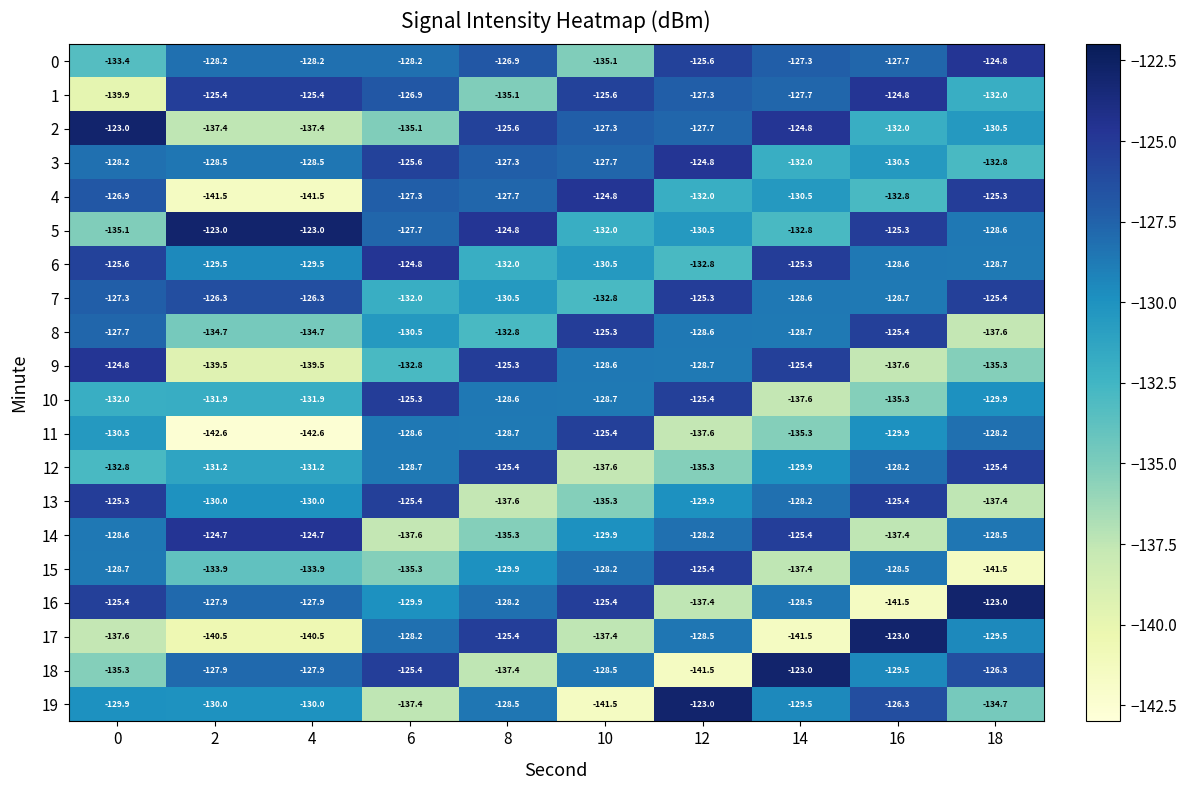

The value of 5 at 2 is -189.7. True or false?

False